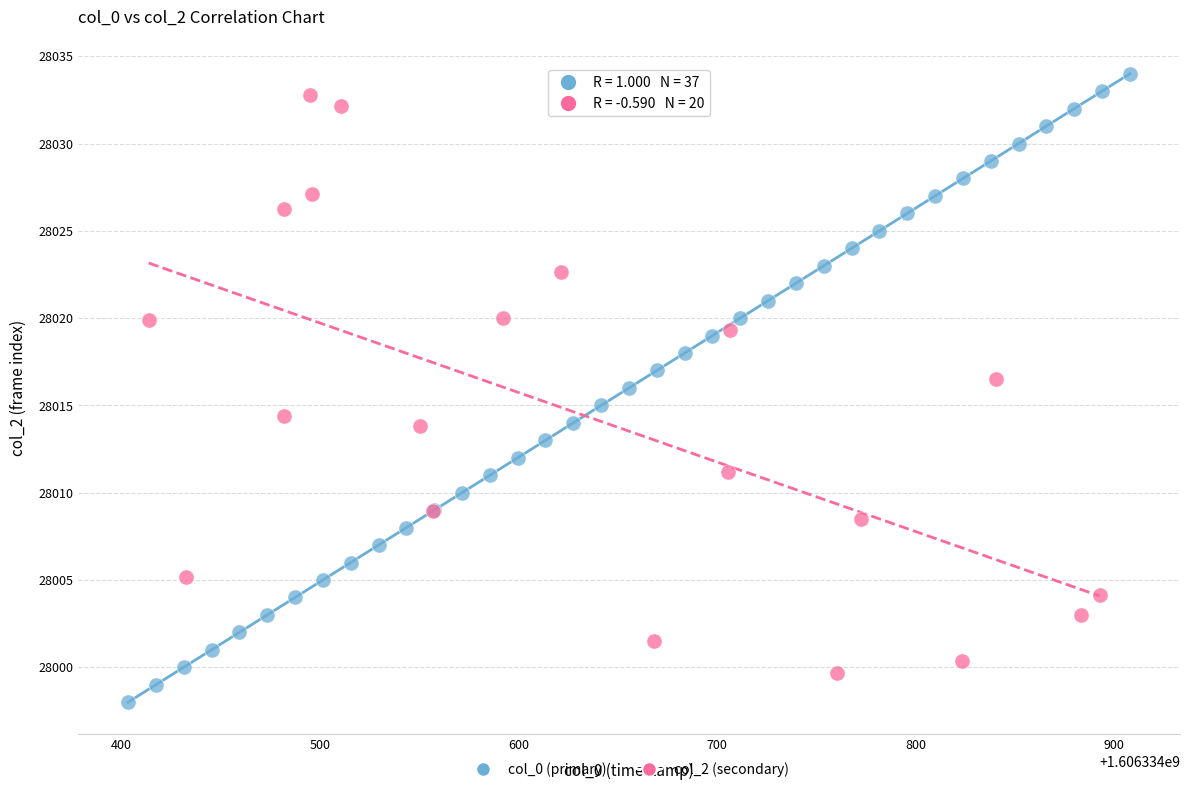

Which series contains the lowest Y value?

col_0 (primary)